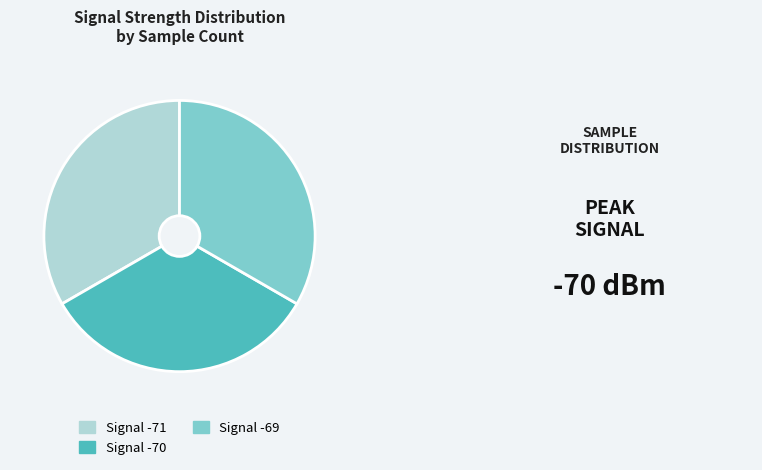

Do Signal -69 and Signal -71 together represent more than half of the pie?

Yes